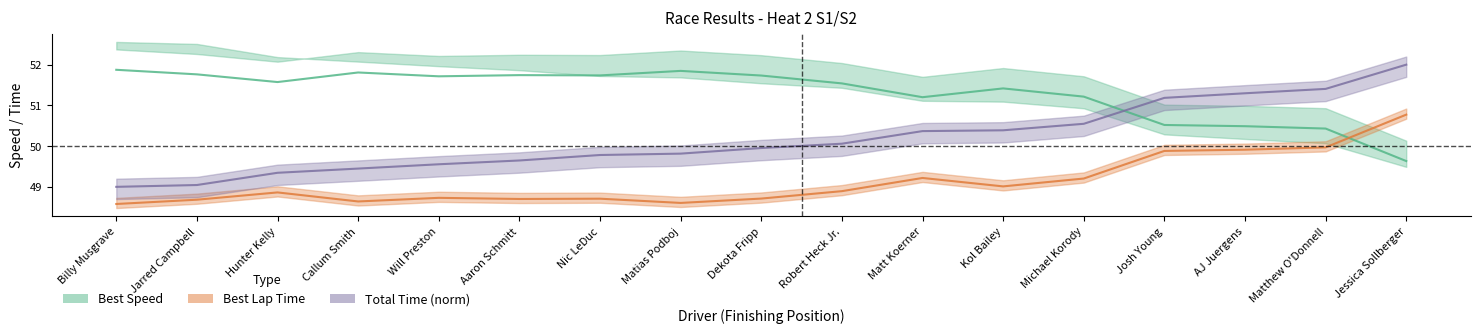

Does the chart display data point markers on the line(s)?

No